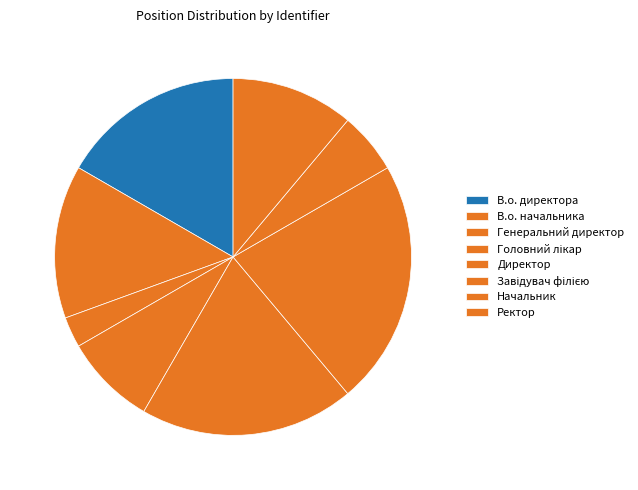

The В.о. начальника slice represents 14% of the pie. True or false?

True